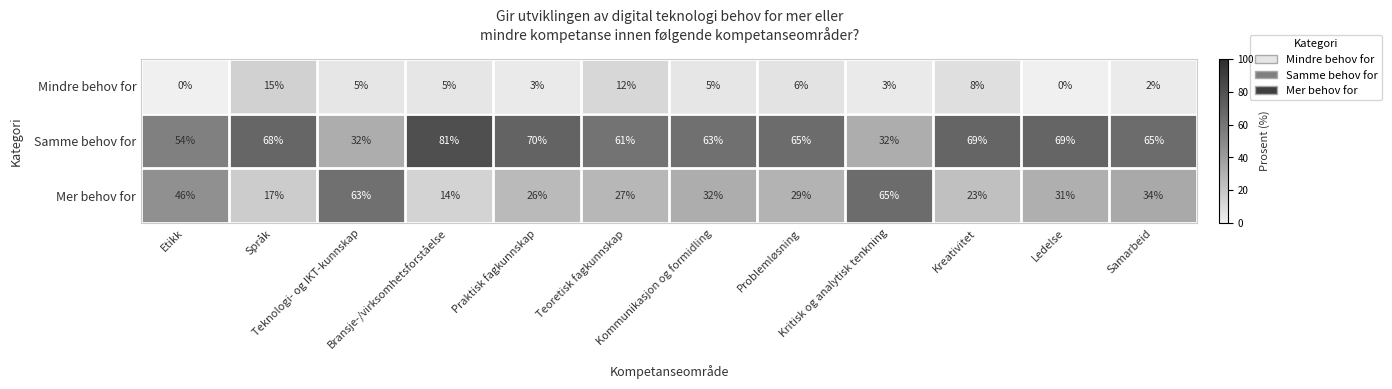

List the series in order of their peak value, lowest first.

Mindre behov for, Mer behov for, Samme behov for